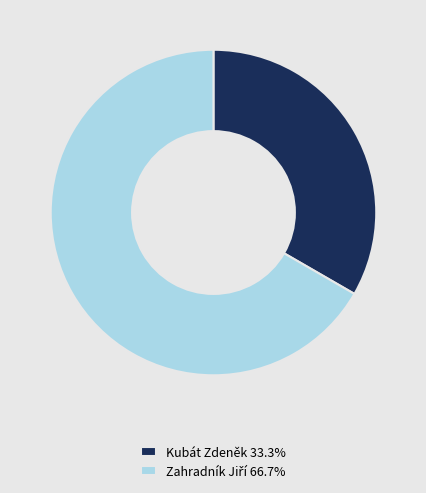

Does any single category account for the majority?

Yes